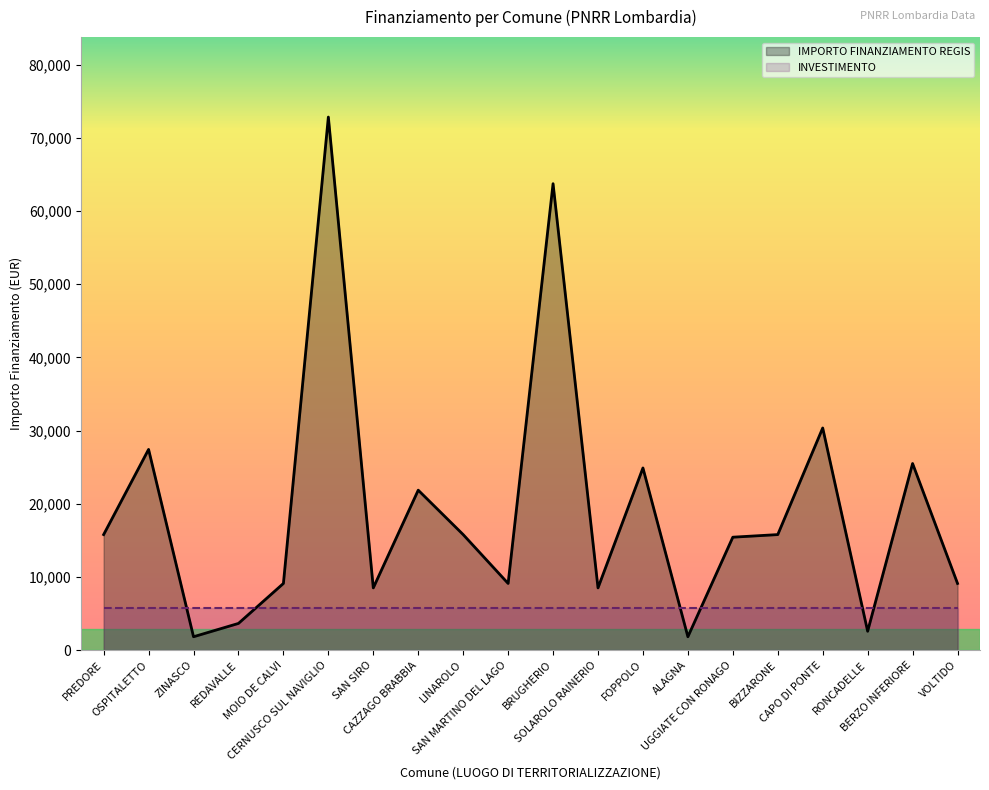

Approximately how many times larger is the value at FOPPOLO compared to CERNUSCO SUL NAVIGLIO?

0.3